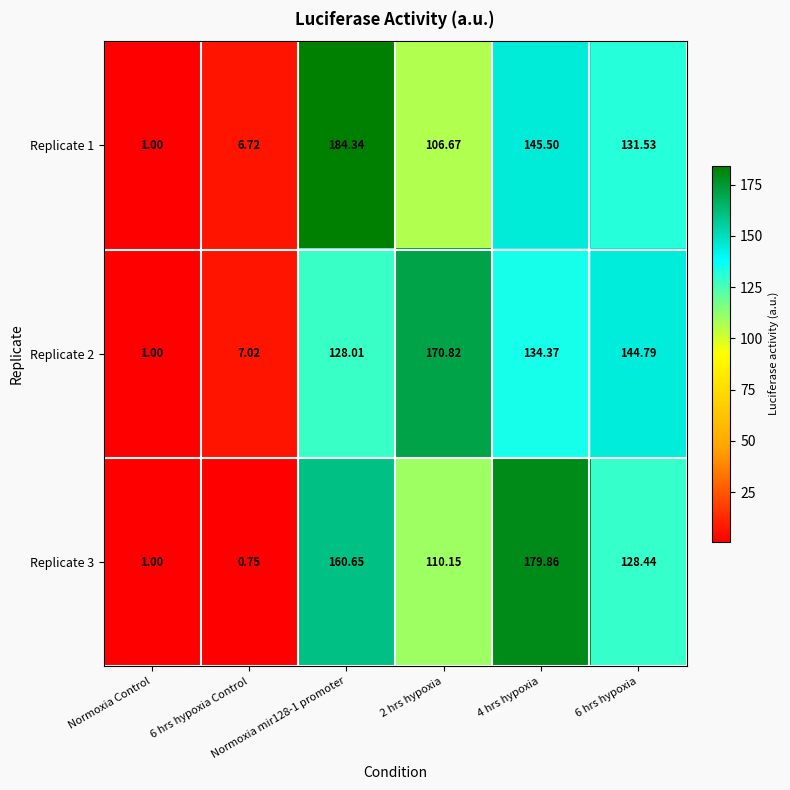

Rank the series at 2 hrs hypoxia from highest to lowest value.

Replicate 2, Replicate 3, Replicate 1